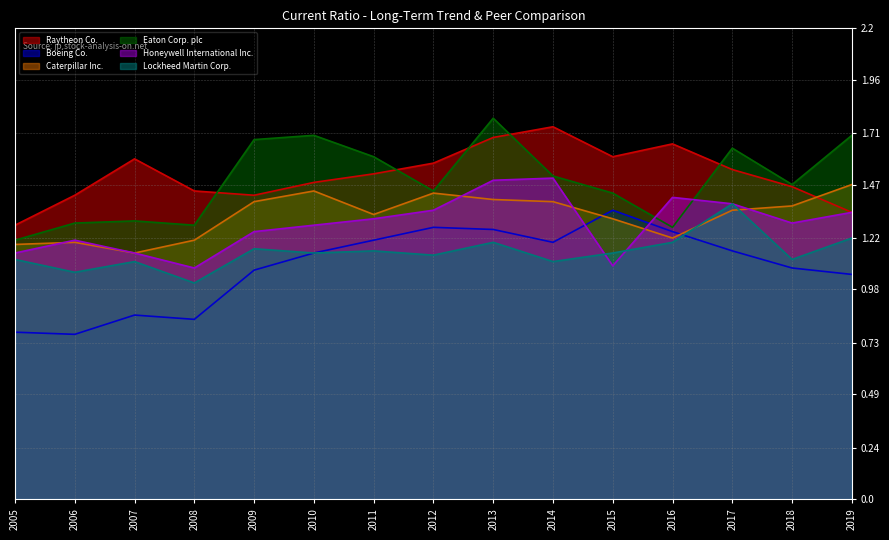

What is the value of the Lockheed Martin Corp. point at the 8th from the left?

1.1